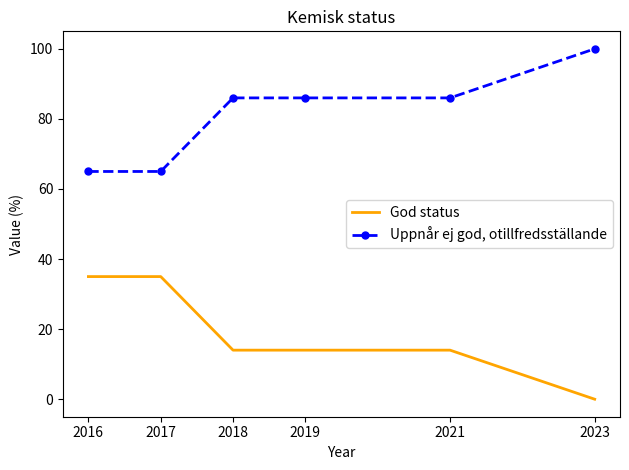

Rank the series at 2016 from lowest to highest value.

God status, Uppnår ej god, otillfredsställande